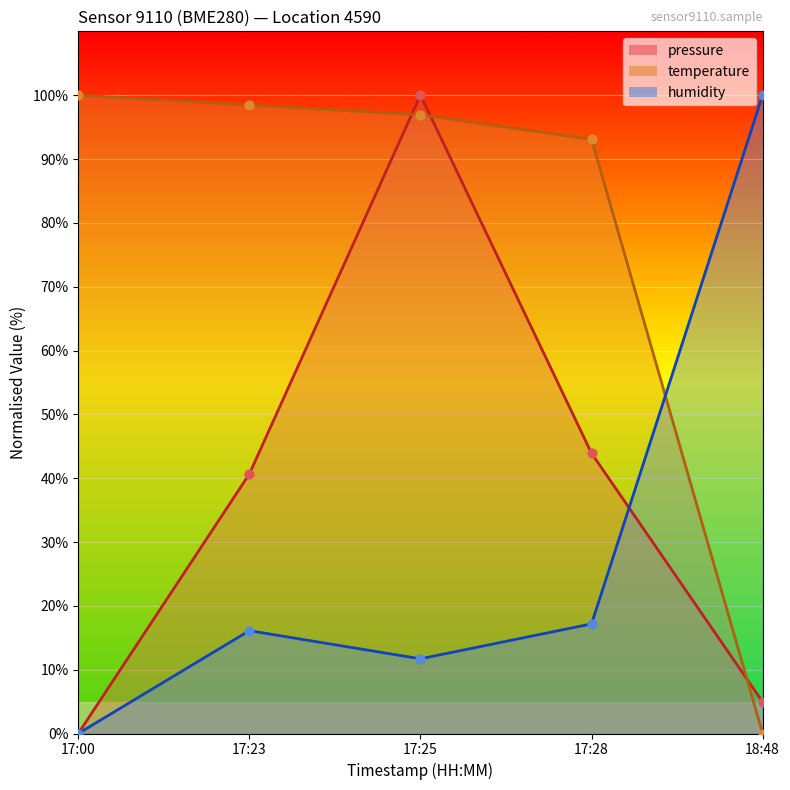

At how many categories does at least one series exceed 16?

5